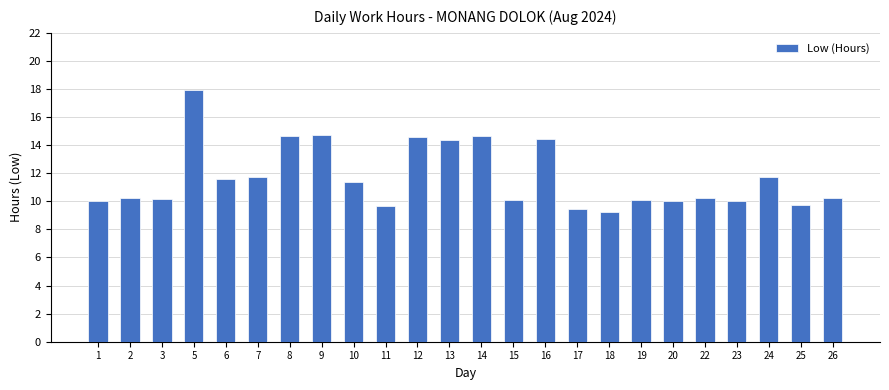

What is the value of the 3rd bar from the left?

10.2